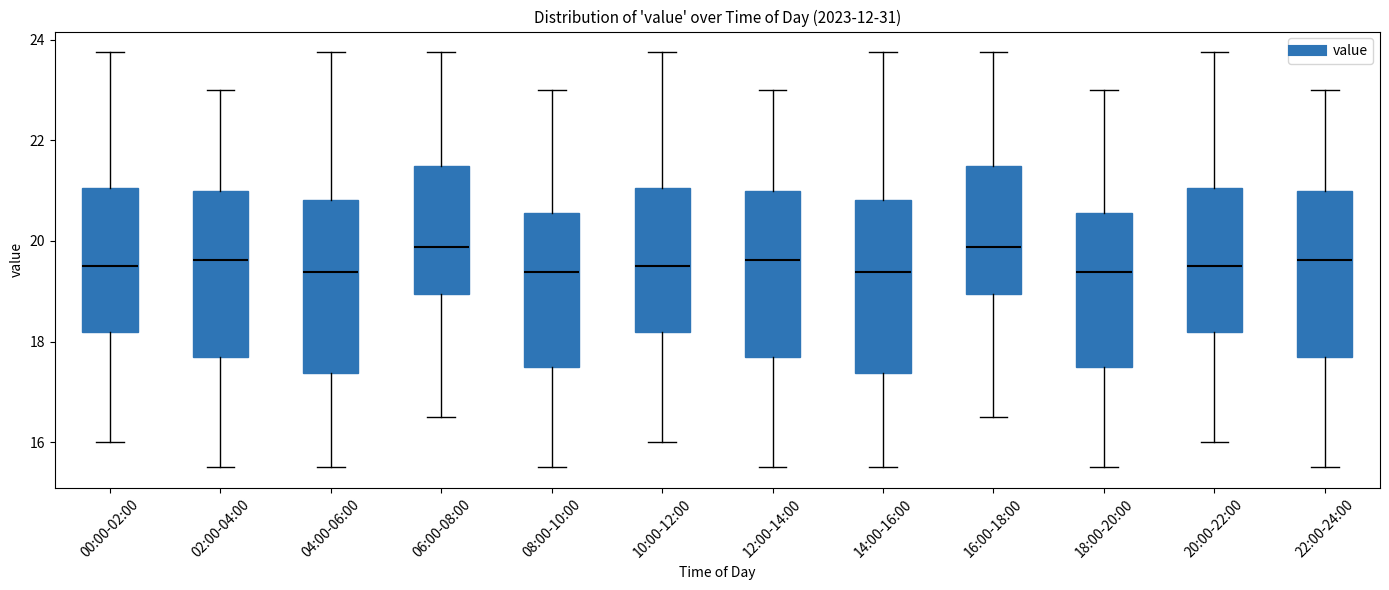

Reading left to right, read every box against the y-axis: the position of its median line, the range the box covers, and the ends of its whiskers. The values are not printed on the chart, so give them approximately, as read against the axis.

00:00-02:00: median 19.6, box 18.2 to 21.0, whiskers 16.0 to 23.8
02:00-04:00: median 19.6, box 17.6 to 21.0, whiskers 15.6 to 23.0
04:00-06:00: median 19.4, box 17.4 to 20.8, whiskers 15.6 to 23.8
06:00-08:00: median 19.8, box 19.0 to 21.6, whiskers 16.6 to 23.8
08:00-10:00: median 19.4, box 17.6 to 20.6, whiskers 15.6 to 23.0
10:00-12:00: median 19.6, box 18.2 to 21.0, whiskers 16.0 to 23.8
12:00-14:00: median 19.6, box 17.6 to 21.0, whiskers 15.6 to 23.0
14:00-16:00: median 19.4, box 17.4 to 20.8, whiskers 15.6 to 23.8
16:00-18:00: median 19.8, box 19.0 to 21.6, whiskers 16.6 to 23.8
18:00-20:00: median 19.4, box 17.6 to 20.6, whiskers 15.6 to 23.0
20:00-22:00: median 19.6, box 18.2 to 21.0, whiskers 16.0 to 23.8
22:00-24:00: median 19.6, box 17.6 to 21.0, whiskers 15.6 to 23.0